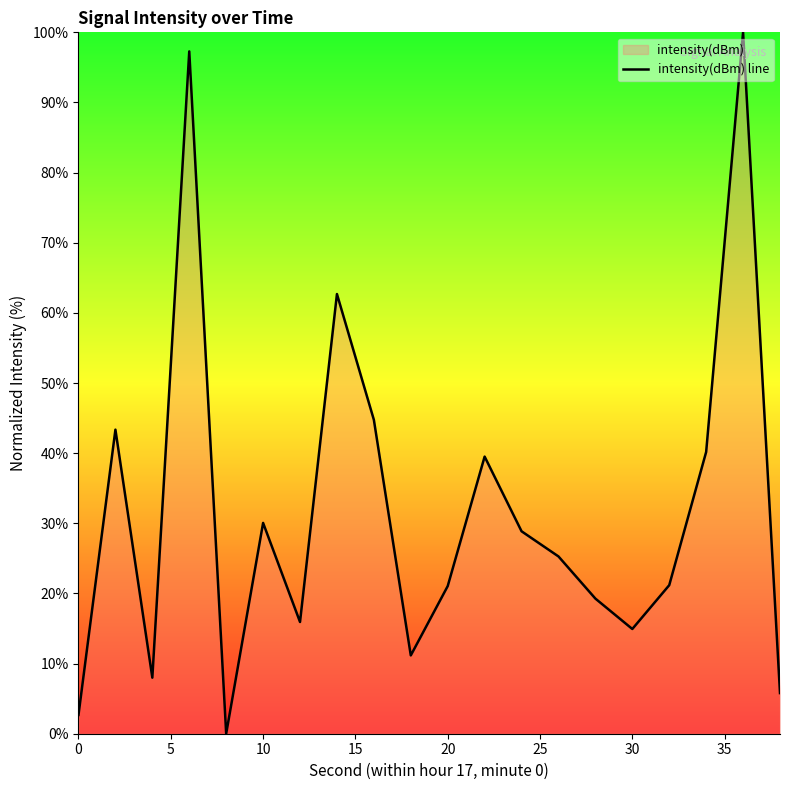

What value does the data have at 30?

14.9